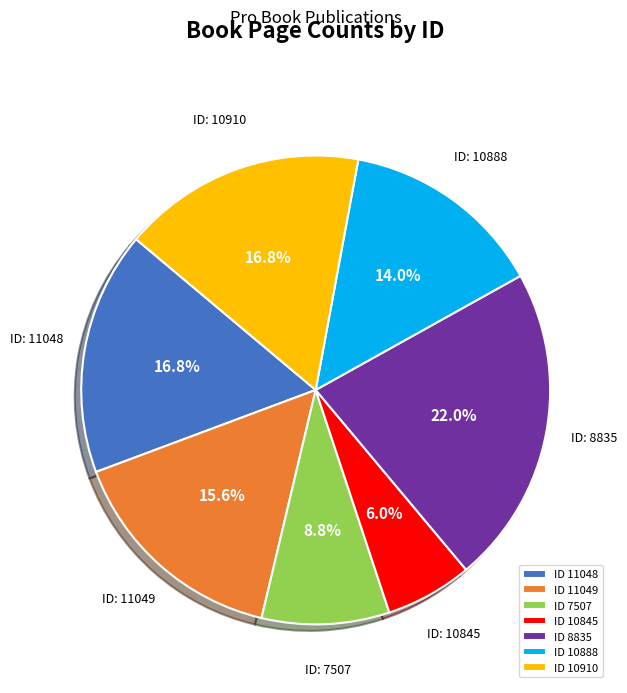

Which slice is the largest?

ID 8835